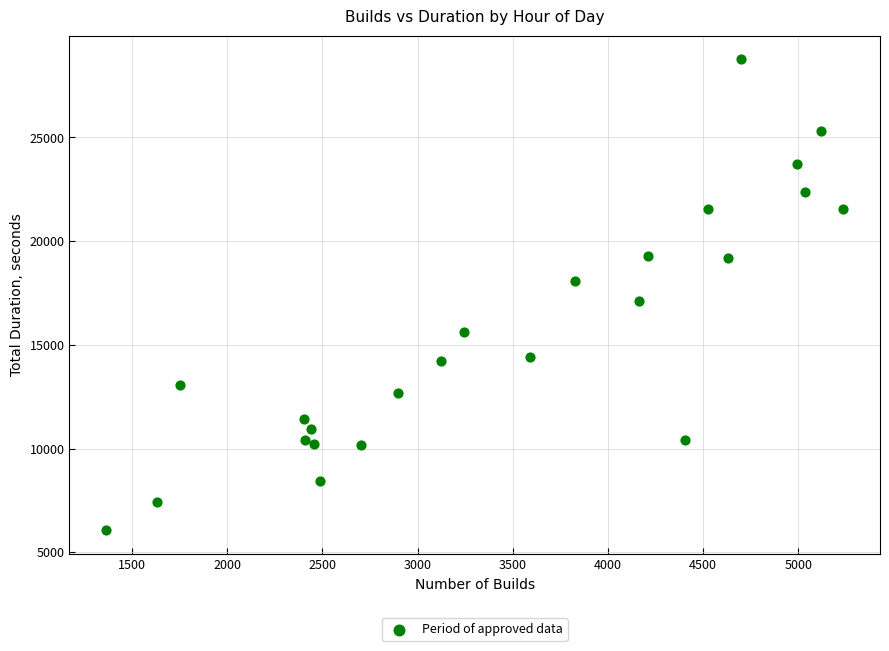

What Y value in the scatter plot is closest to 17412?

17125.7